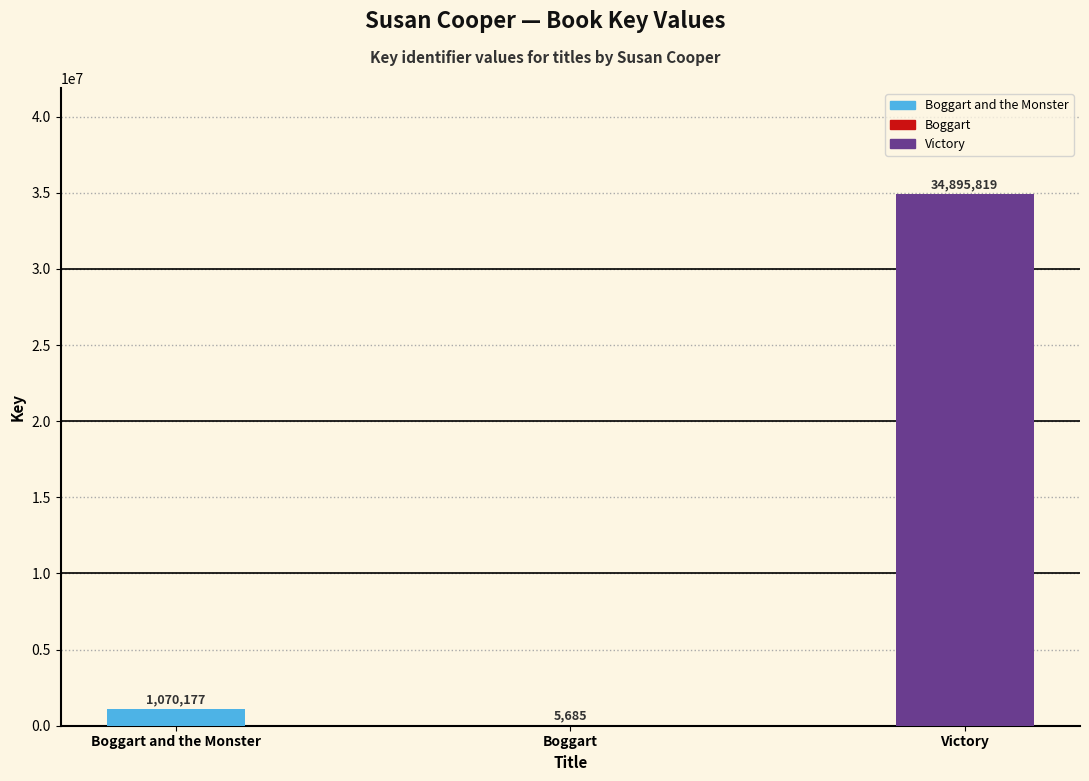

Does the chart contain stacked bars?

No